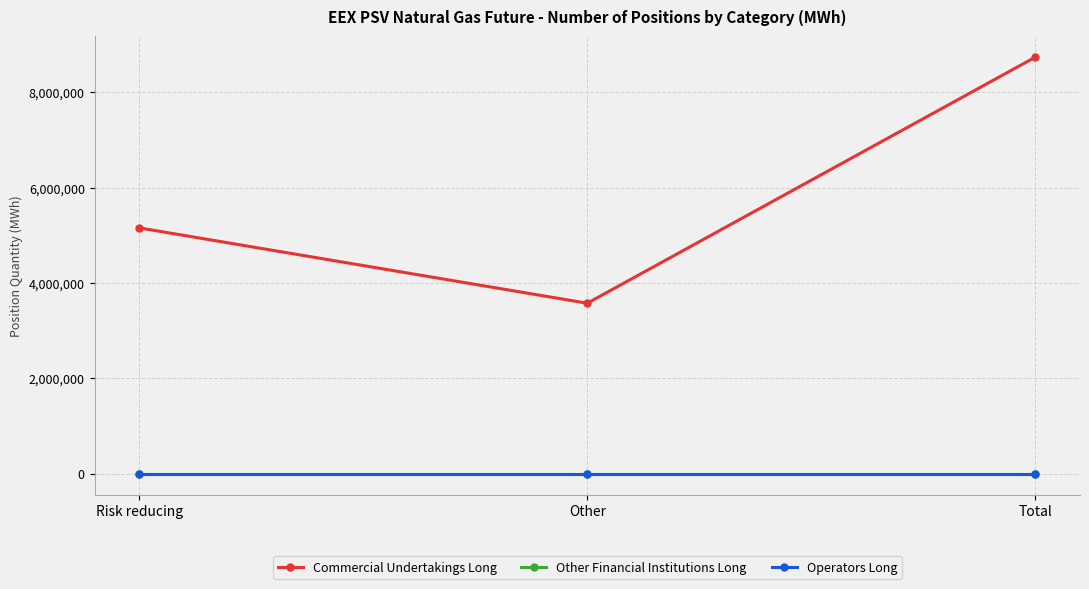

What is the difference between the Commercial Undertakings Long values at Other and Total?

5155416